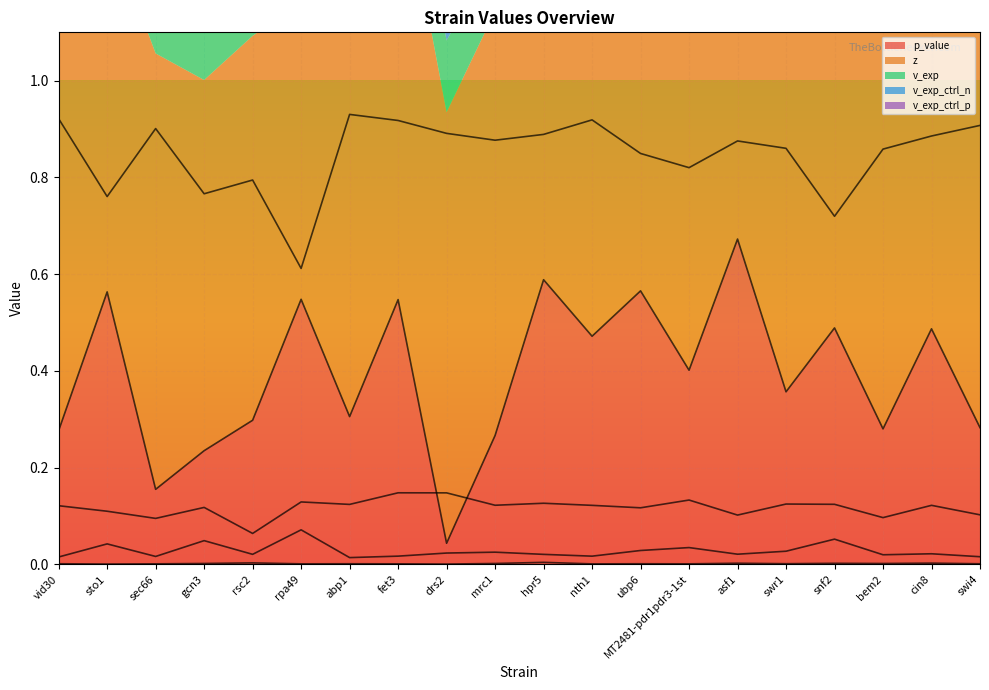

What position from the right is vid30?

20